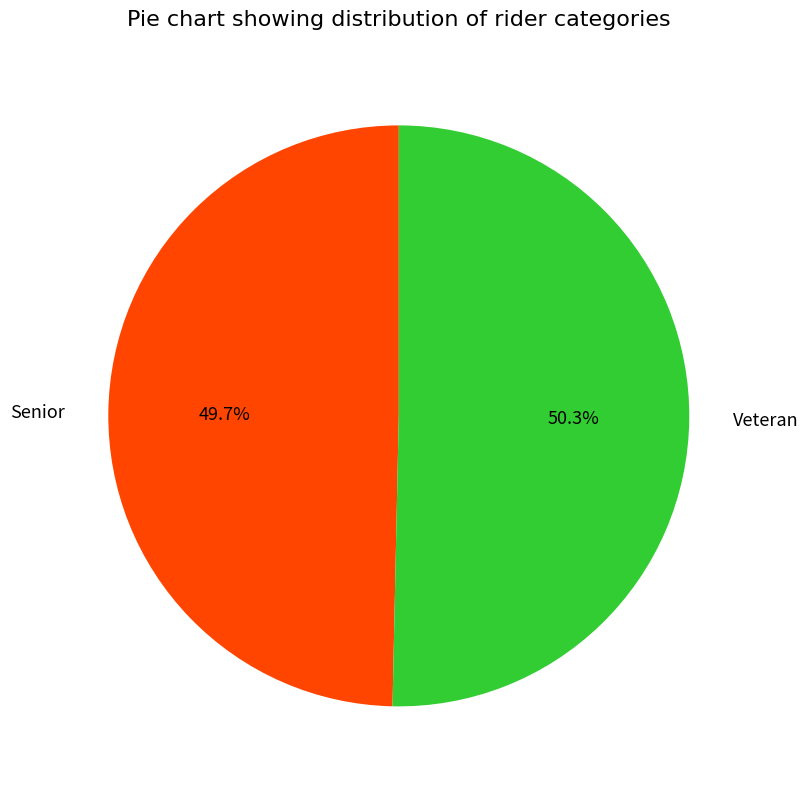

To the nearest percent, what is the difference between the largest and smallest slice percentages?

1%